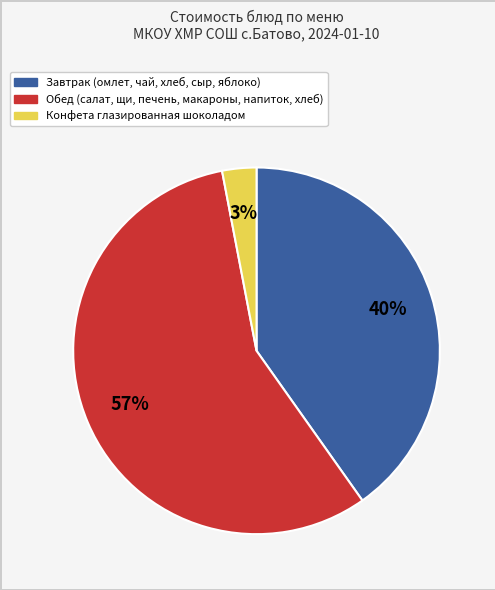

Count the number of slices in the pie.

3